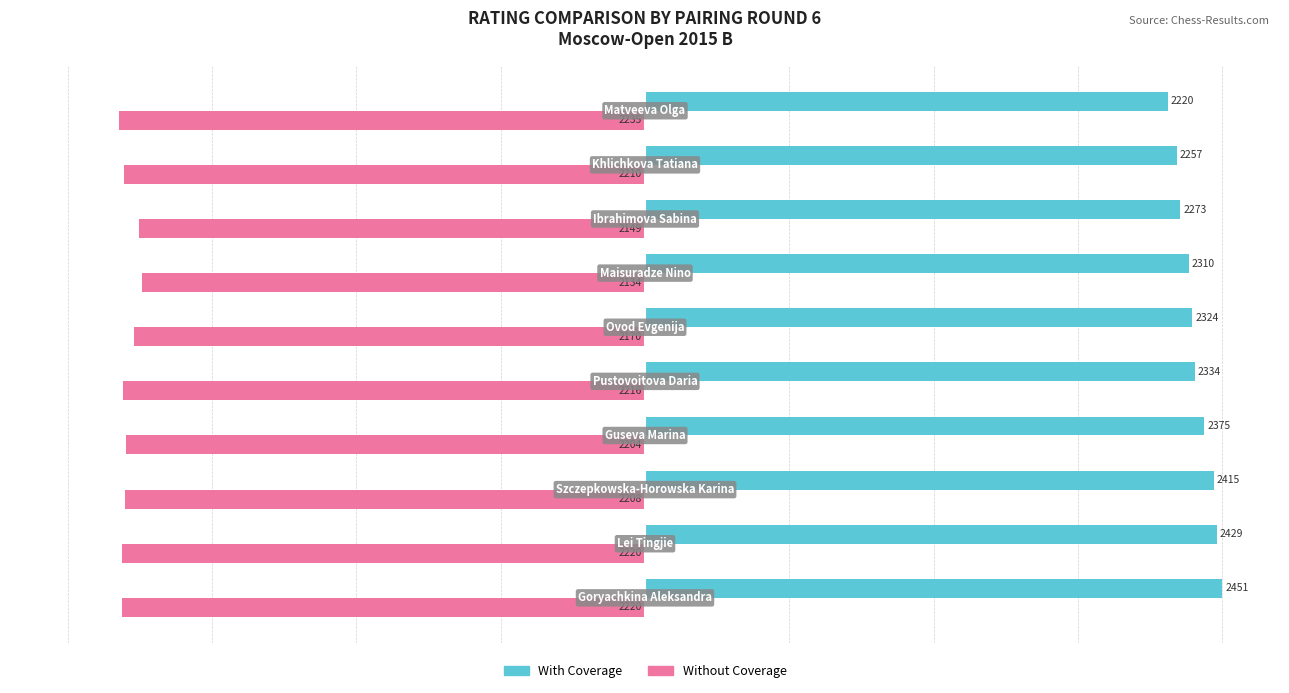

Does the chart contain any negative values?

Yes